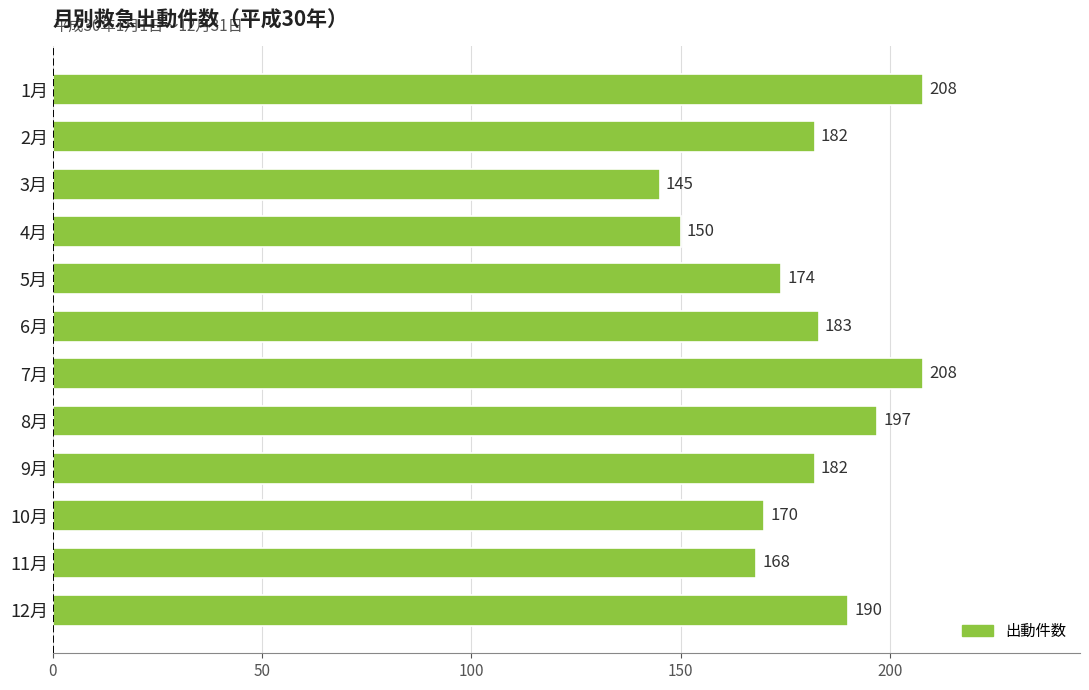

What is the average value?

180